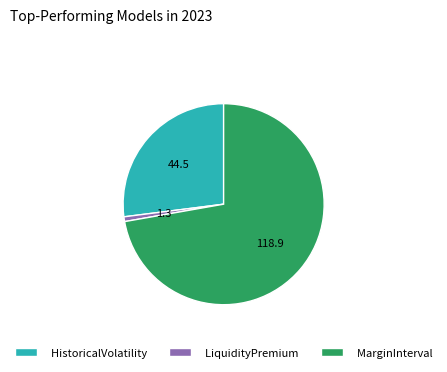

Count the number of slices in the pie.

3